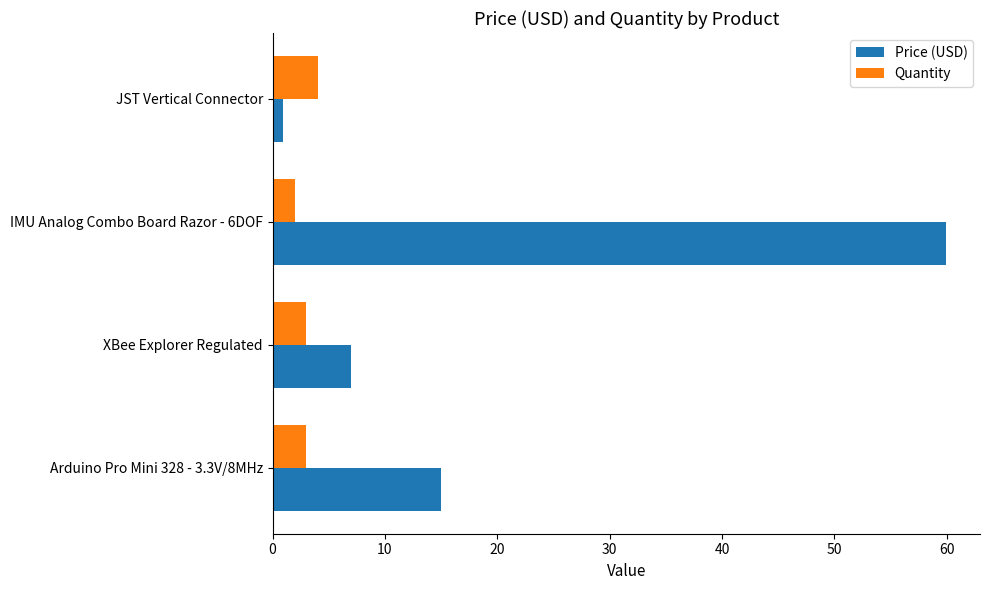

Is the value of Price (USD) at IMU Analog Combo Board Razor - 6DOF greater than the value of Quantity at XBee Explorer Regulated?

Yes